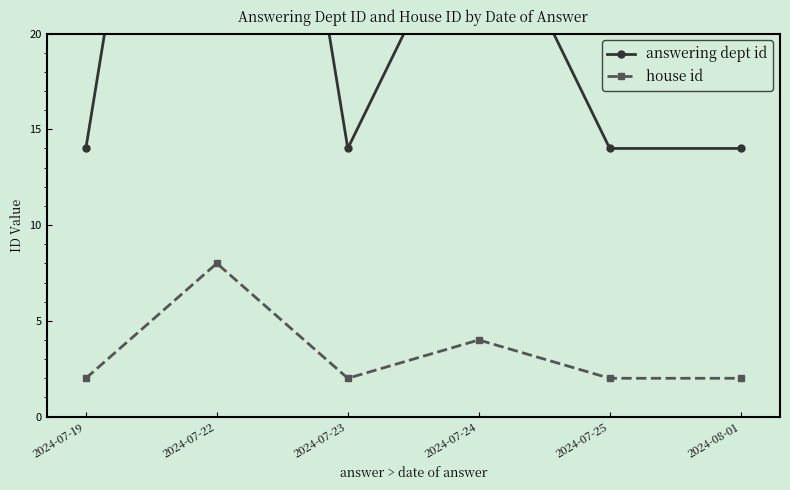

List the series in order of their peak value, highest first.

answering dept id, house id